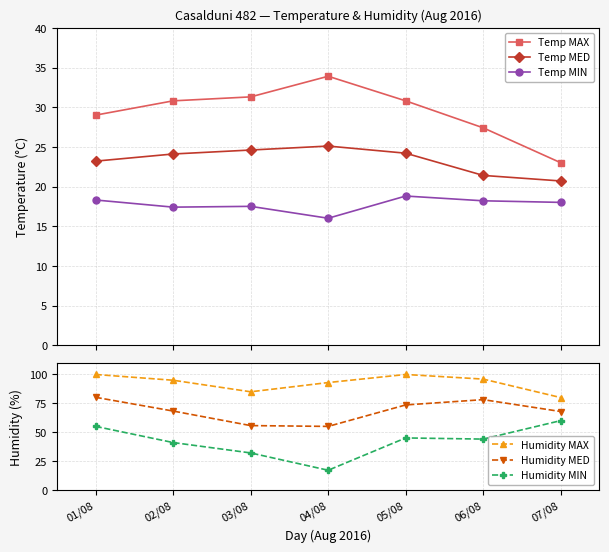

At how many categories does at least one series exceed 73?

7